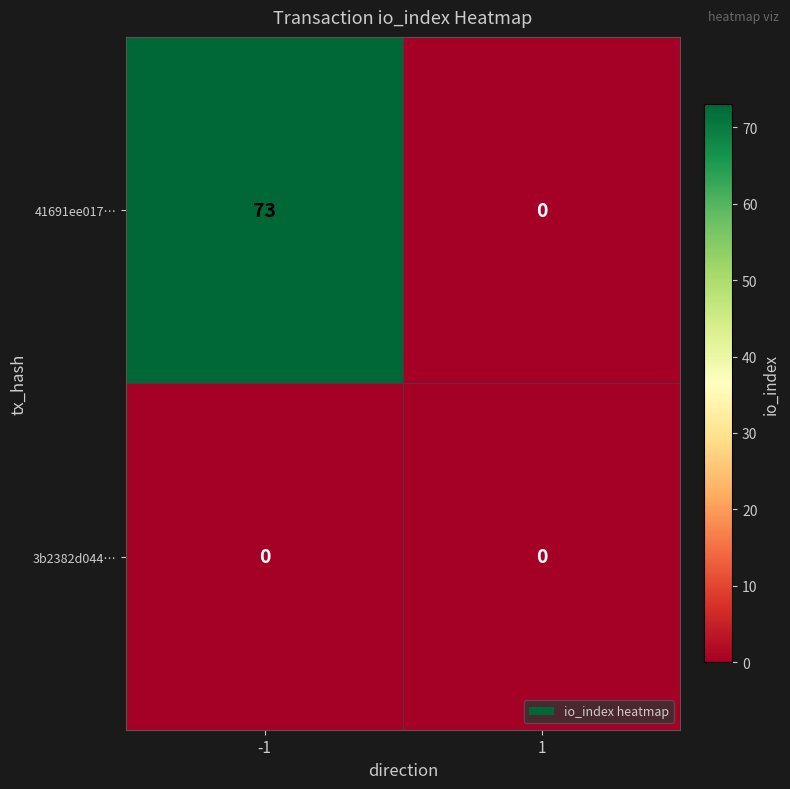

Which series has the widest spread of values?

41691ee017…